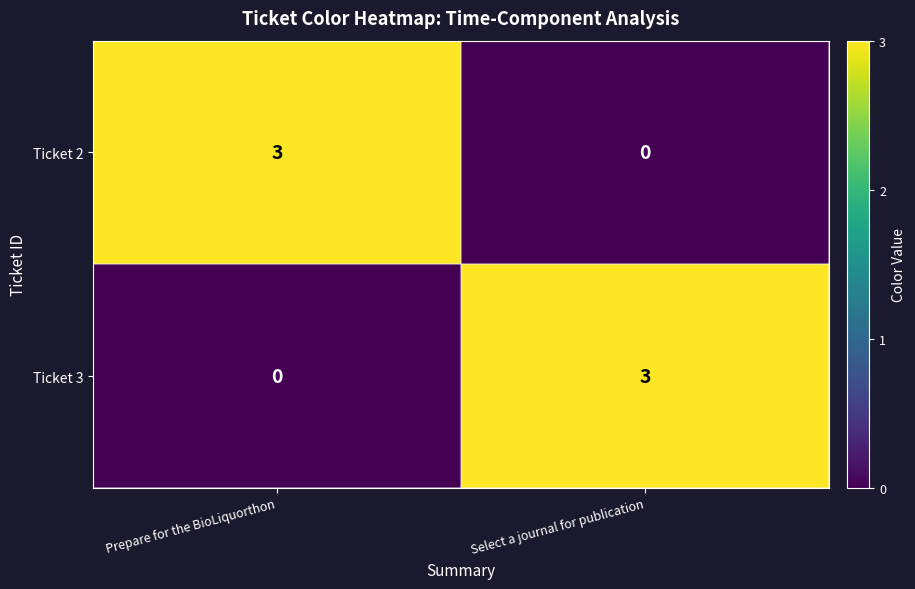

Which category has the highest value in the Ticket 3 series?

Select a journal for publication